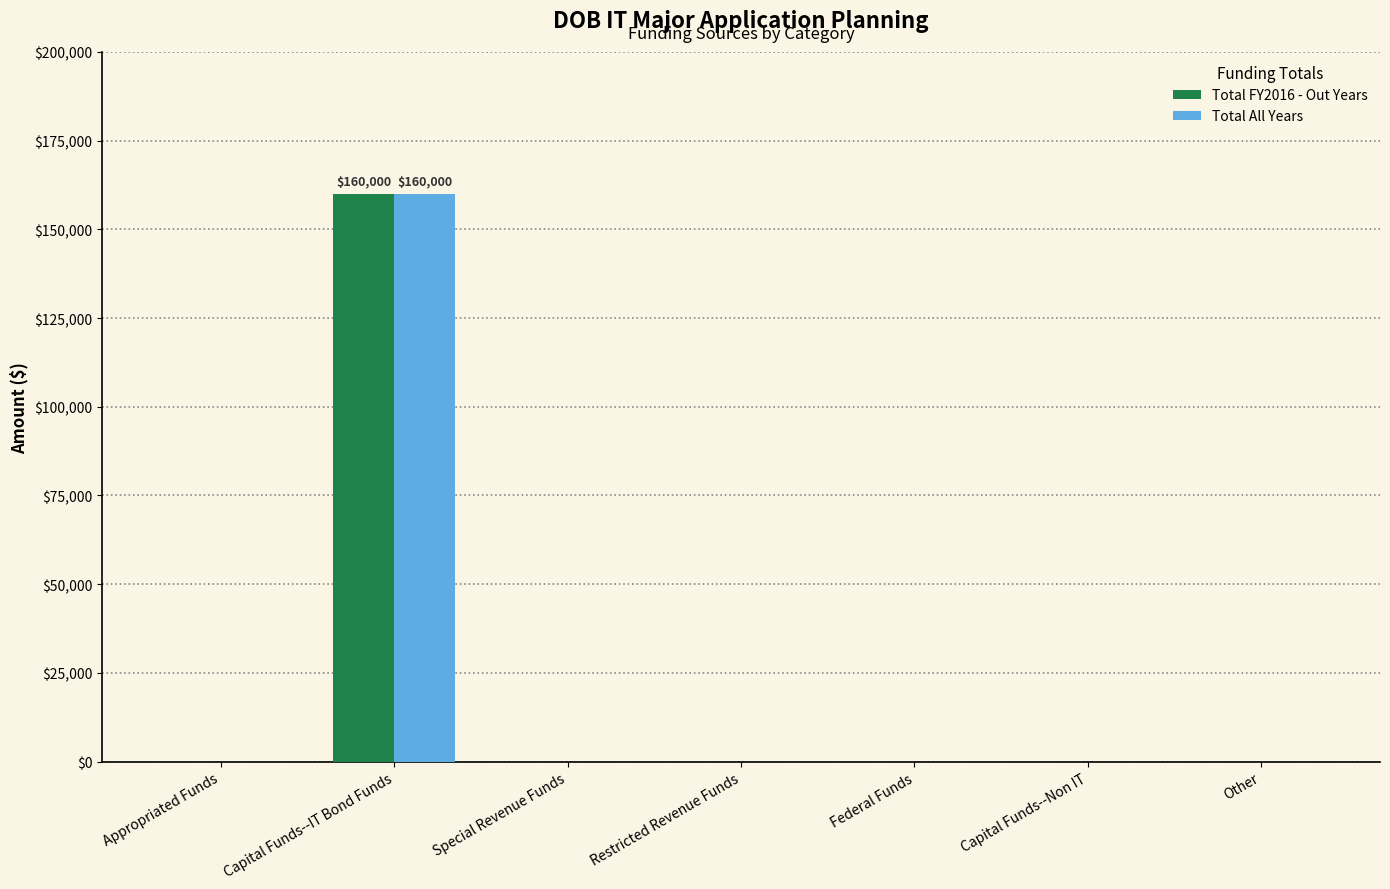

How many groups of bars are there?

7